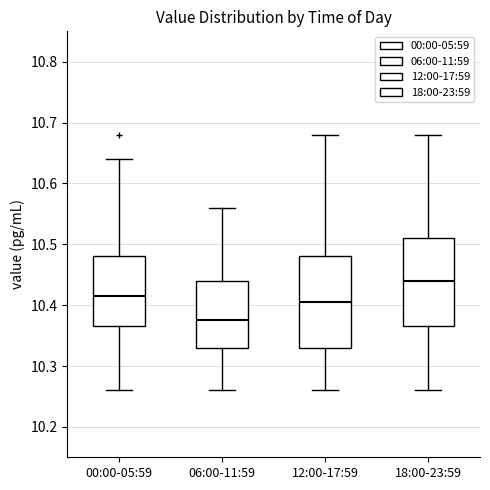

Reading left to right, transcribe this box plot: for each box, give where its median line is, the range the box spans, and where its two whiskers end, as read against the y-axis. The values are not printed on the chart, so give them approximately, as read against the axis.

00:00-05:59: median 10.42, box 10.37 to 10.48, whiskers 10.26 to 10.64
06:00-11:59: median 10.38, box 10.33 to 10.44, whiskers 10.26 to 10.56
12:00-17:59: median 10.41, box 10.33 to 10.48, whiskers 10.26 to 10.68
18:00-23:59: median 10.44, box 10.37 to 10.51, whiskers 10.26 to 10.68